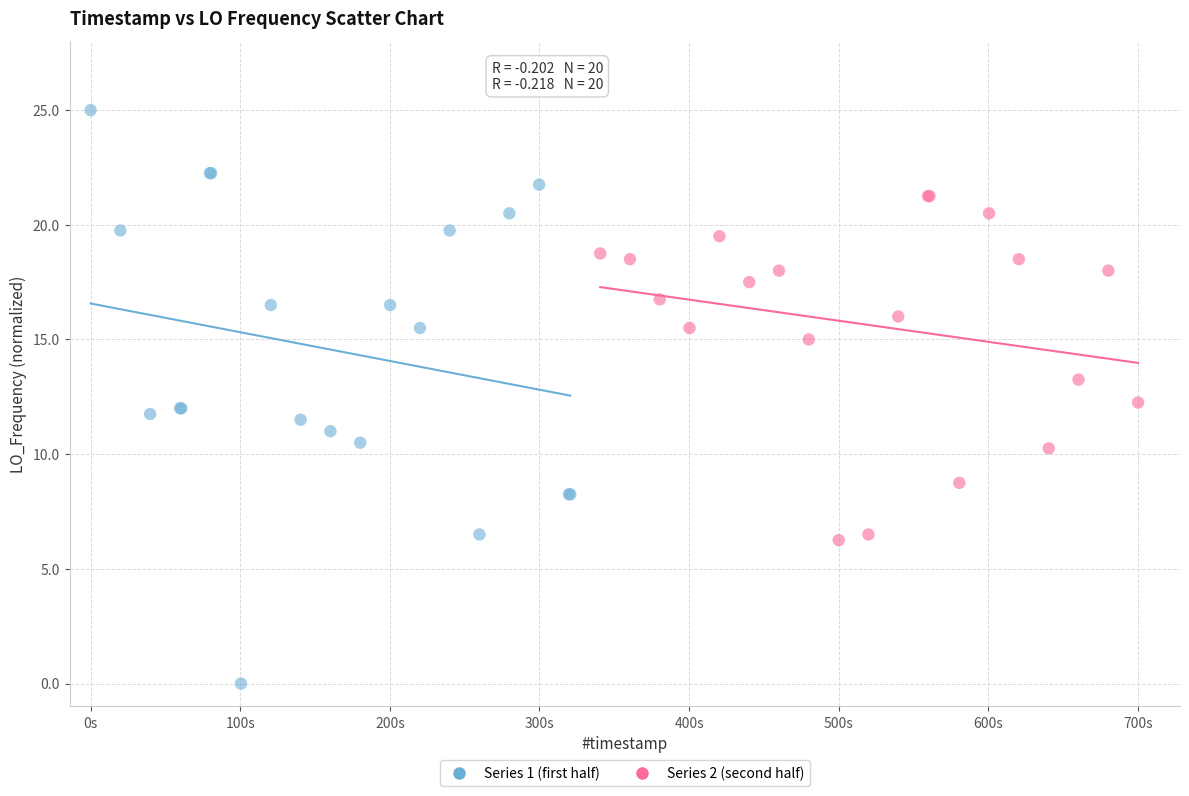

Which series reaches the minimum Y coordinate?

Series 1 (first half)